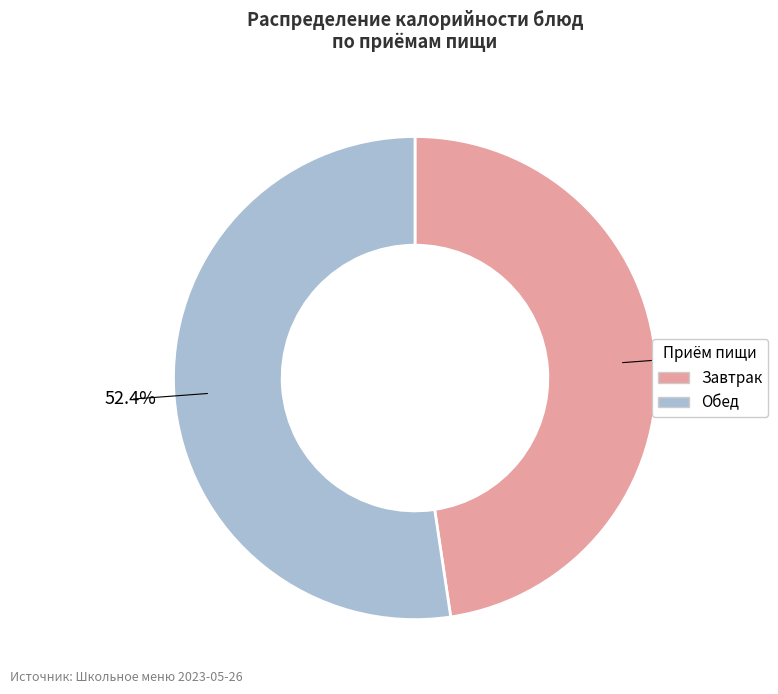

Does any single category account for the majority?

Yes